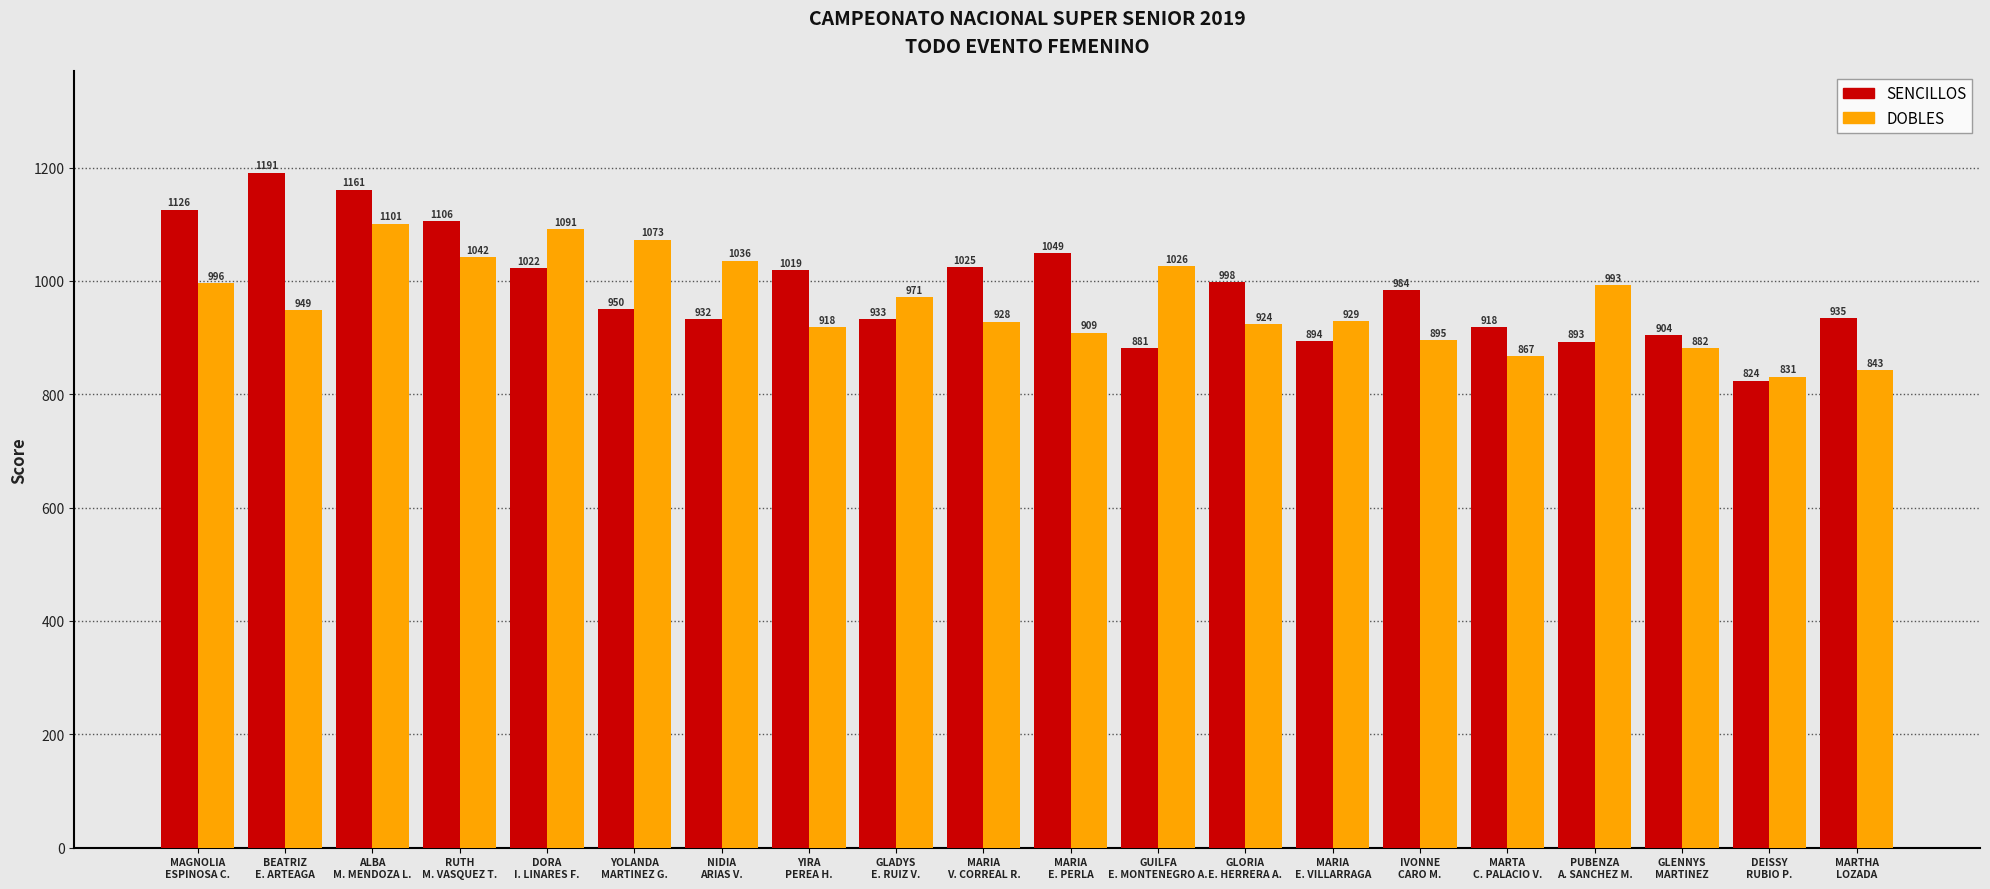

Which series has the largest range (max minus min)?

SENCILLOS